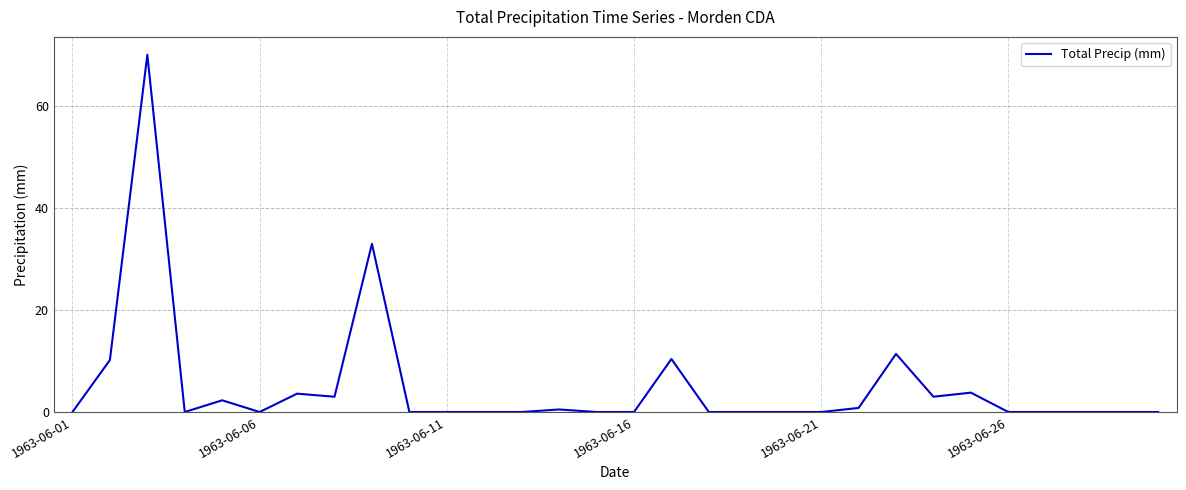

What is the greatest value displayed?

70.1